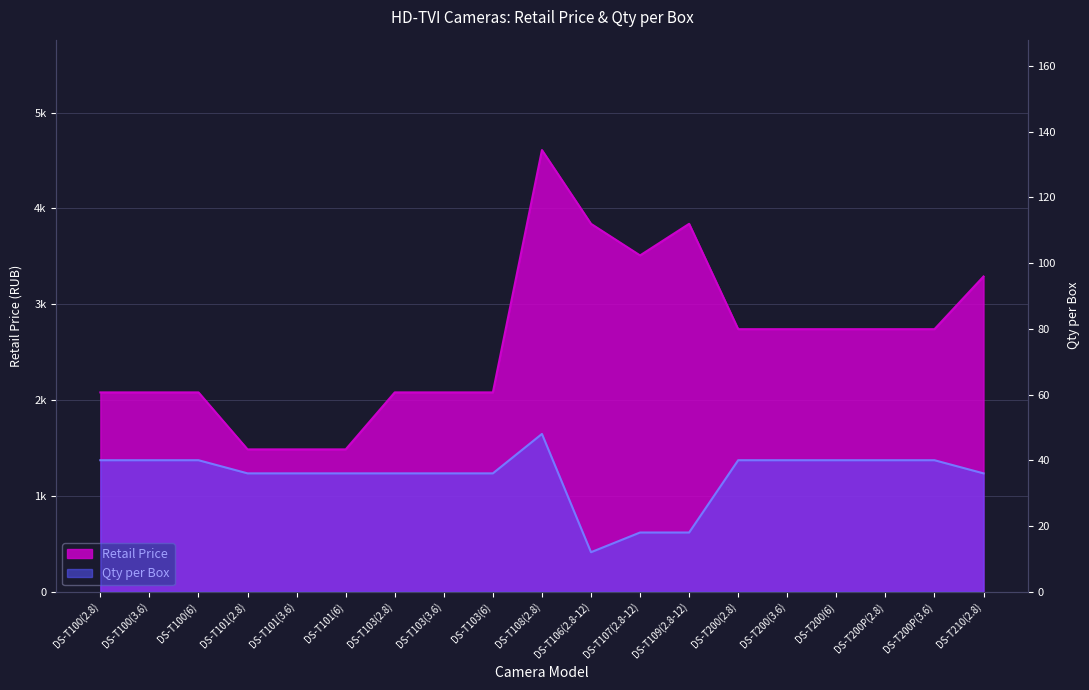

True or false: Retail Price and Qty per Box cross at least once.

False